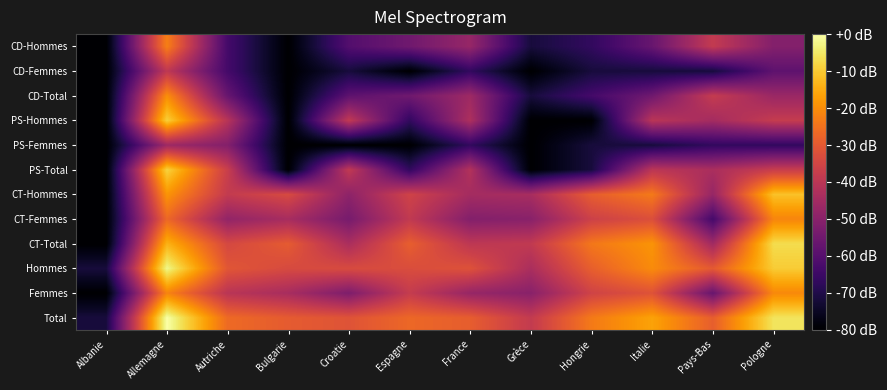

Reading left to right, what are all the values shown in this chart?

Total: Albanie=-71.7	Allemagne=0.0	Autriche=-26.4	Bulgarie=-29.6	Croatie=-31.4	Espagne=-27.0	France=-29.1	Grèce=-38.3	Hongrie=-23.5	Italie=-16.4	Pays-Bas=-28.9	Pologne=-5.8
Femmes: Albanie=-80.0	Allemagne=-21.5	Autriche=-40.4	Bulgarie=-44.0	Croatie=-52.3	Espagne=-37.9	France=-47.4	Grèce=-50.1	Hongrie=-35.6	Italie=-31.6	Pays-Bas=-56.6	Pologne=-20.8
Hommes: Albanie=-71.7	Allemagne=-2.2	Autriche=-30.8	Bulgarie=-33.7	Croatie=-33.4	Espagne=-32.9	France=-31.8	Grèce=-43.4	Hongrie=-28.7	Italie=-20.3	Pays-Bas=-30.0	Pologne=-9.8
CT-Total: Albanie=-80.0	Allemagne=-13.8	Autriche=-34.2	Bulgarie=-29.6	Croatie=-43.4	Espagne=-28.9	France=-39.5	Grèce=-38.7	Hongrie=-23.9	Italie=-18.9	Pays-Bas=-45.2	Pologne=-7.1
CT-Femmes: Albanie=-80.0	Allemagne=-26.9	Autriche=-48.3	Bulgarie=-44.0	Croatie=-53.6	Espagne=-38.7	France=-51.2	Grèce=-50.1	Hongrie=-36.2	Italie=-32.5	Pays-Bas=-63.3	Pologne=-21.5
CT-Hommes: Albanie=-80.0	Allemagne=-18.7	Autriche=-38.3	Bulgarie=-33.7	Croatie=-49.2	Espagne=-35.6	France=-44.6	Grèce=-44.0	Hongrie=-29.1	Italie=-23.5	Pays-Bas=-47.4	Pologne=-11.4
PS-Total: Albanie=-80.0	Allemagne=-8.6	Autriche=-36.9	Bulgarie=-80.0	Croatie=-38.7	Espagne=-66.8	France=-41.8	Grèce=-80.0	Hongrie=-71.7	Italie=-39.9	Pays-Bas=-43.4	Pologne=-37.2
PS-Femmes: Albanie=-80.0	Allemagne=-45.9	Autriche=-51.2	Bulgarie=-80.0	Croatie=-80.0	Espagne=-80.0	France=-66.8	Grèce=-80.0	Hongrie=-71.7	Italie=-71.7	Pays-Bas=-66.8	Pologne=-66.8
PS-Hommes: Albanie=-80.0	Allemagne=-9.1	Autriche=-40.8	Bulgarie=-80.0	Croatie=-38.7	Espagne=-66.8	France=-42.8	Grèce=-80.0	Hongrie=-80.0	Italie=-40.4	Pays-Bas=-44.6	Pologne=-37.9
CD-Total: Albanie=-80.0	Allemagne=-19.8	Autriche=-56.6	Bulgarie=-80.0	Croatie=-58.5	Espagne=-55.0	France=-45.9	Grèce=-71.7	Hongrie=-63.3	Italie=-55.0	Pays-Bas=-37.9	Pologne=-46.7
CD-Femmes: Albanie=-80.0	Allemagne=-39.1	Autriche=-63.3	Bulgarie=-80.0	Croatie=-71.7	Espagne=-80.0	France=-66.8	Grèce=-80.0	Hongrie=-71.7	Italie=-71.7	Pays-Bas=-71.7	Pologne=-58.5
CD-Hommes: Albanie=-80.0	Allemagne=-22.4	Autriche=-63.3	Bulgarie=-80.0	Croatie=-60.6	Espagne=-55.0	France=-47.4	Grèce=-71.7	Hongrie=-66.8	Italie=-56.6	Pays-Bas=-38.3	Pologne=-51.2